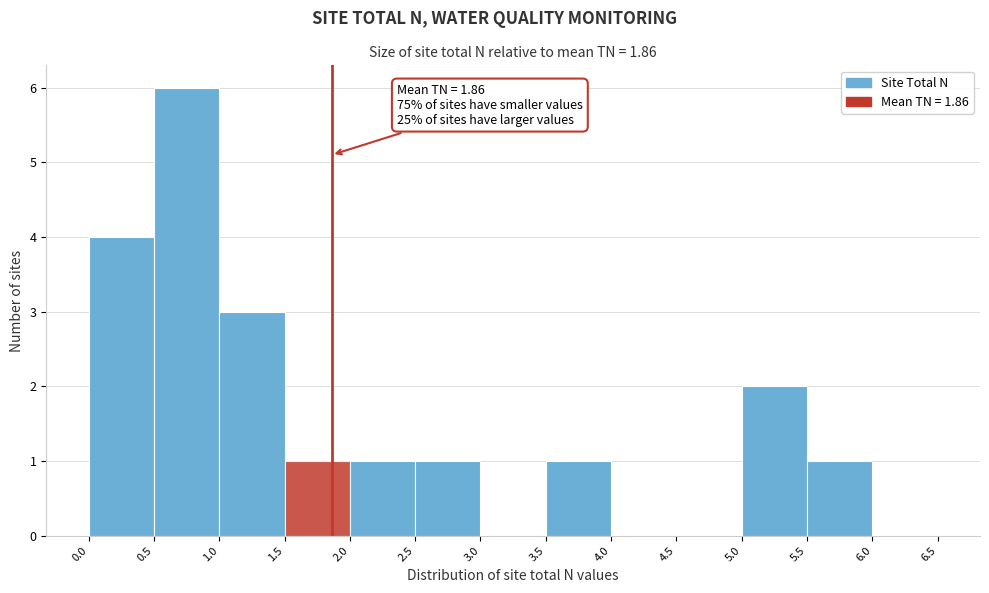

Over which range of the x-axis is the bar tallest?

0.5 to 1.0